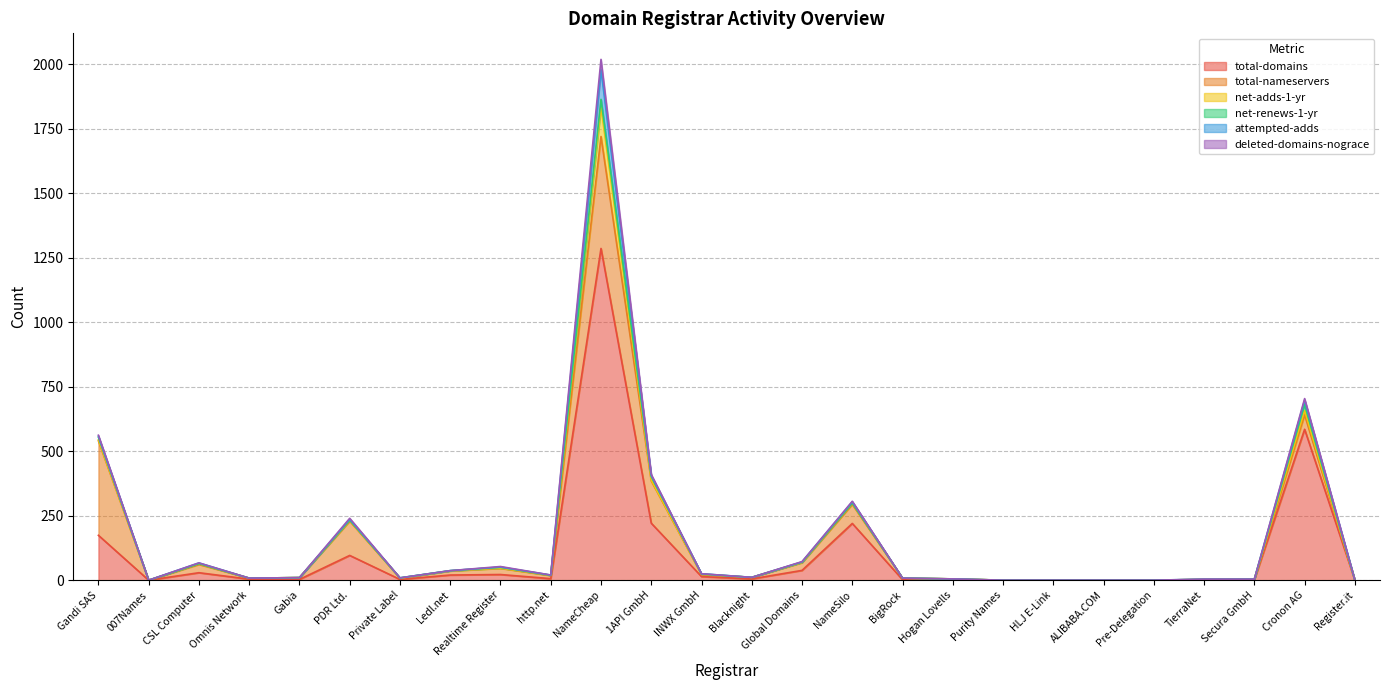

What is the value of the net-renews-1-yr point at the 15th from the left?

1